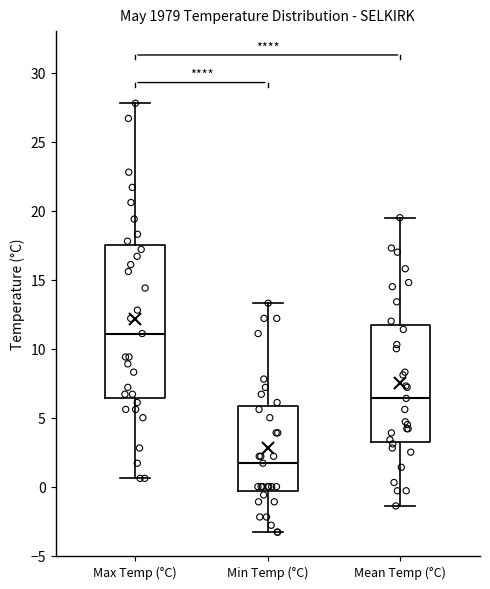

Which box is the tallest, from its lower edge to its upper edge?

Max Temp (°C)